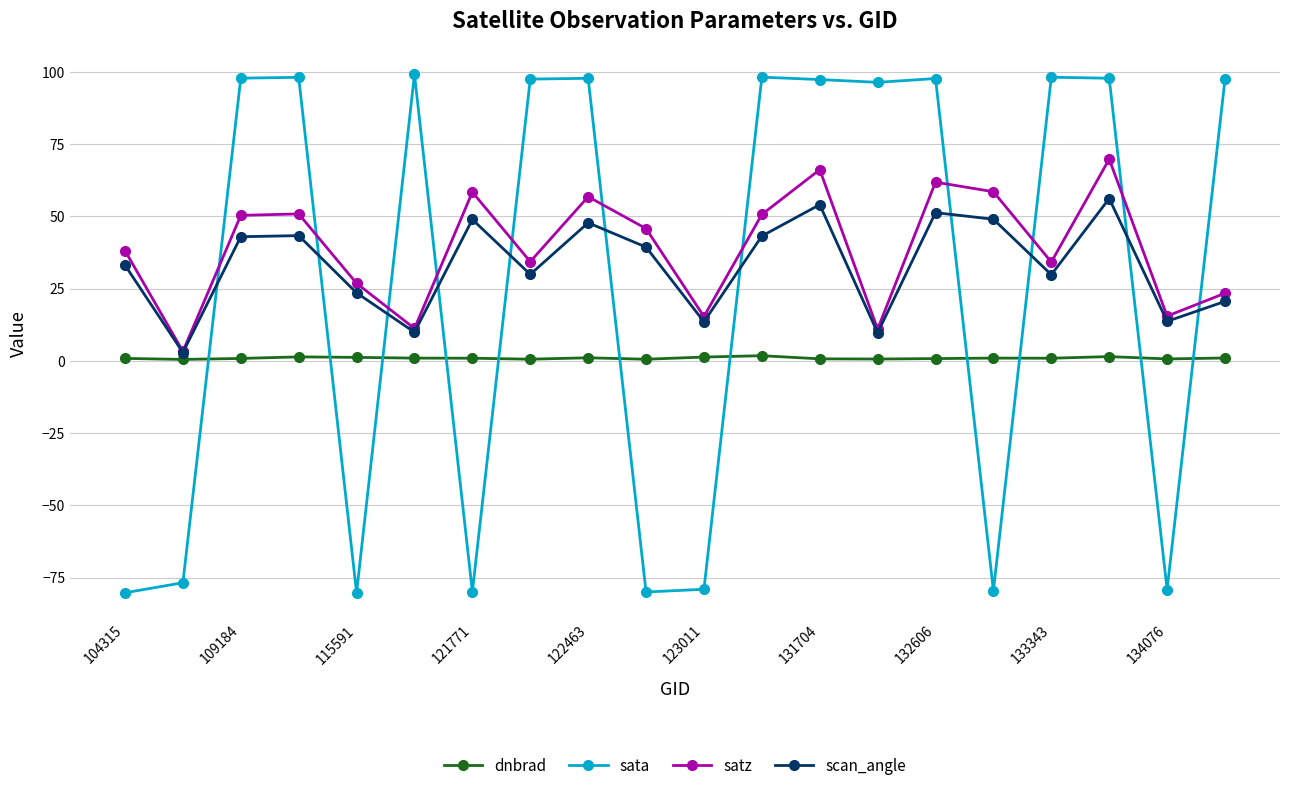

True or false: satz and sata intersect in this chart.

True